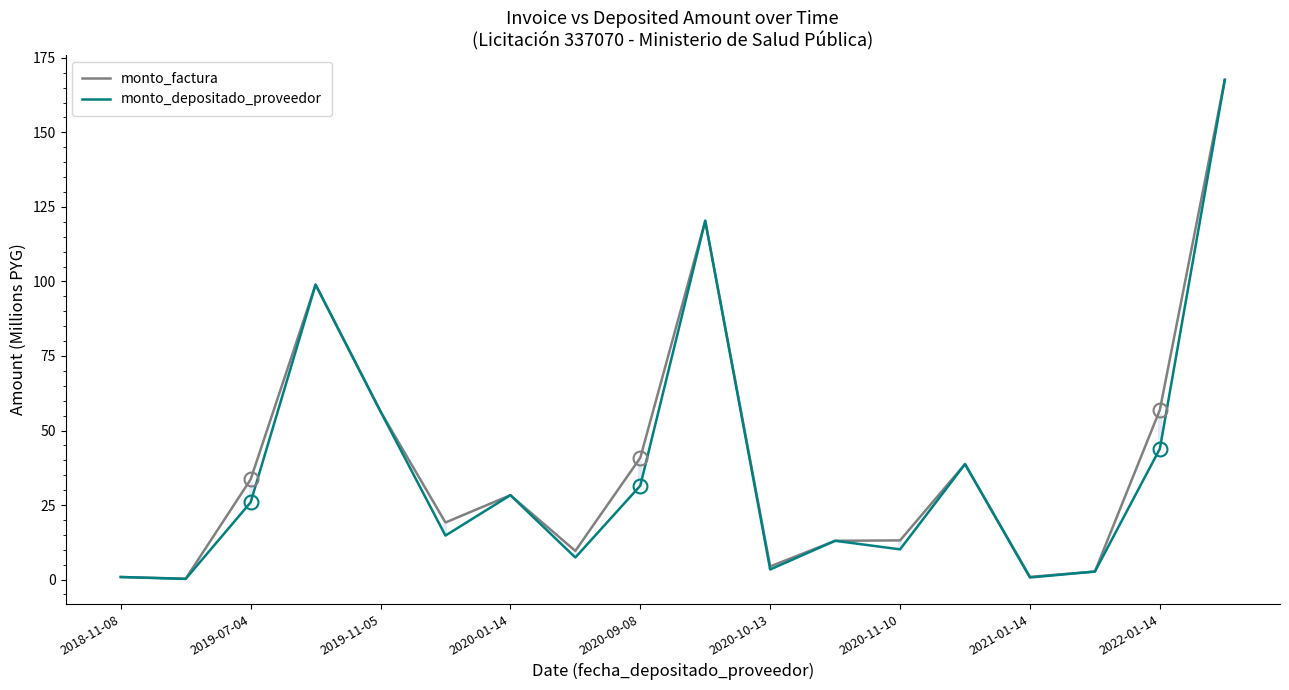

Is it true that monto_depositado_proveedor equals 0.9 at 2018-11-08?

True